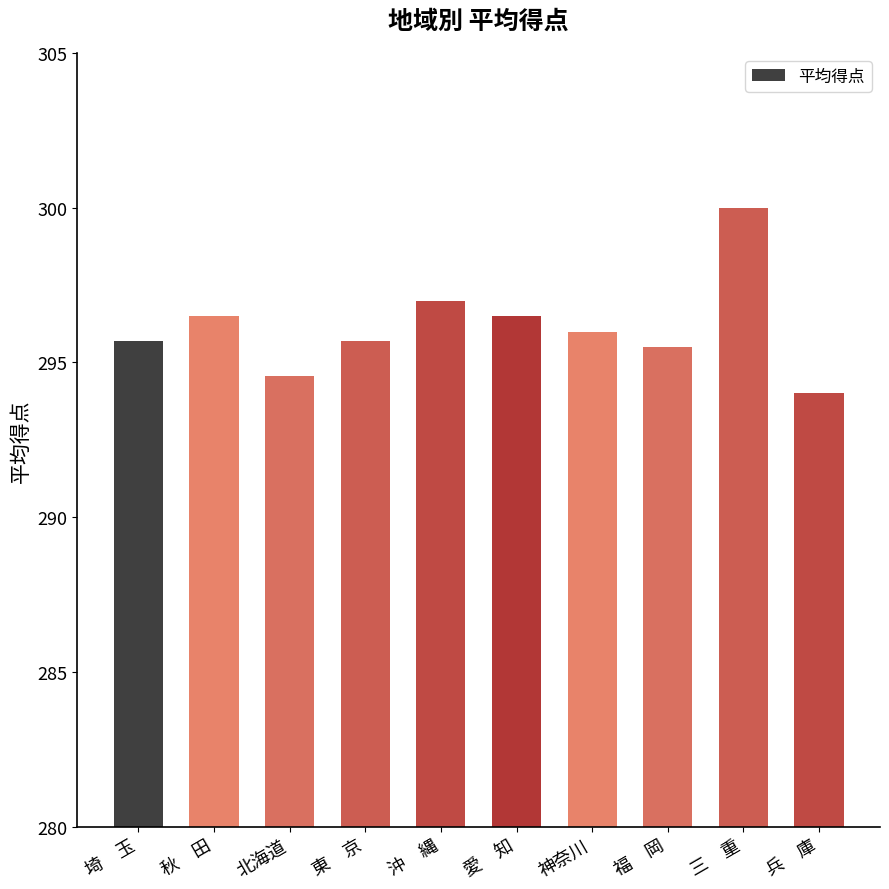

Reading left to right, extract all data points from this chart.

埼　玉=295.7	秋　田=296.5	北海道=294.6	東　京=295.7	沖　縄=297.0	愛　知=296.5	神奈川=296.0	福　岡=295.5	三　重=300.0	兵　庫=294.0